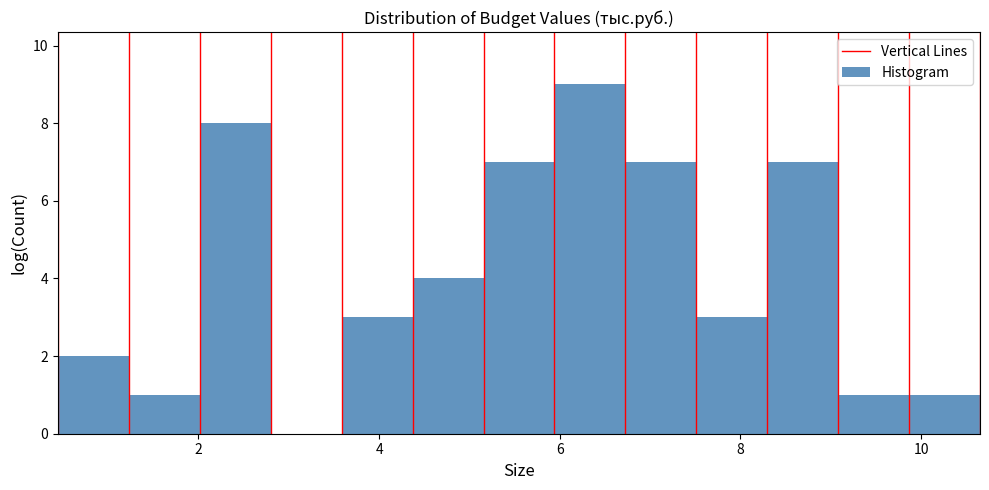

Read against the x-axis, roughly where is the centre of the tallest bar?

6.4